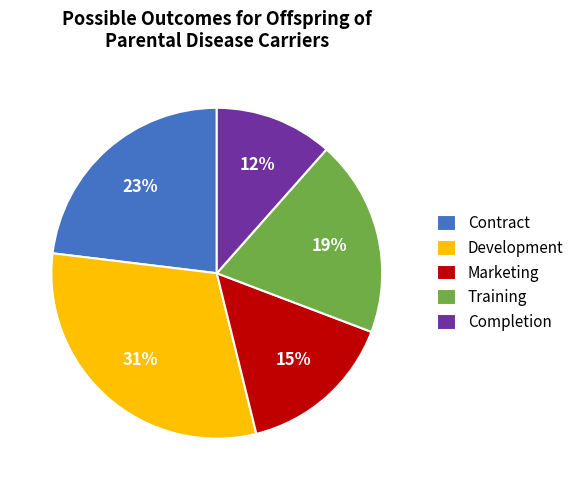

Is it true that Completion is 20% of the pie?

False